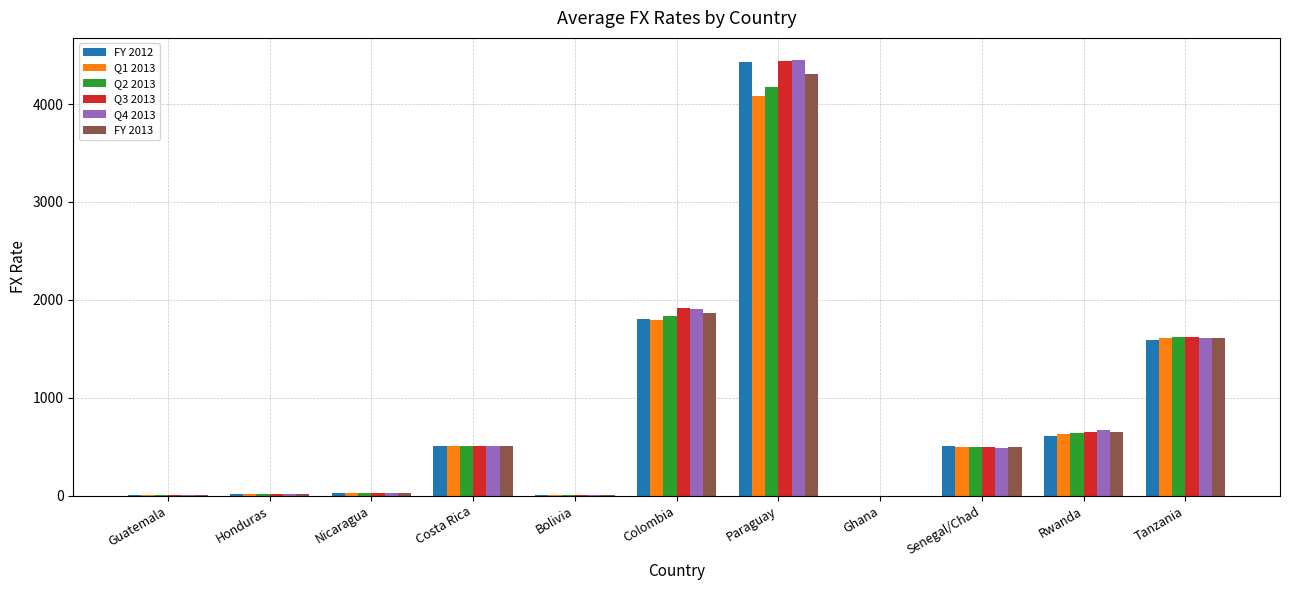

What is the highest value of the FY 2013 series?

4306.6